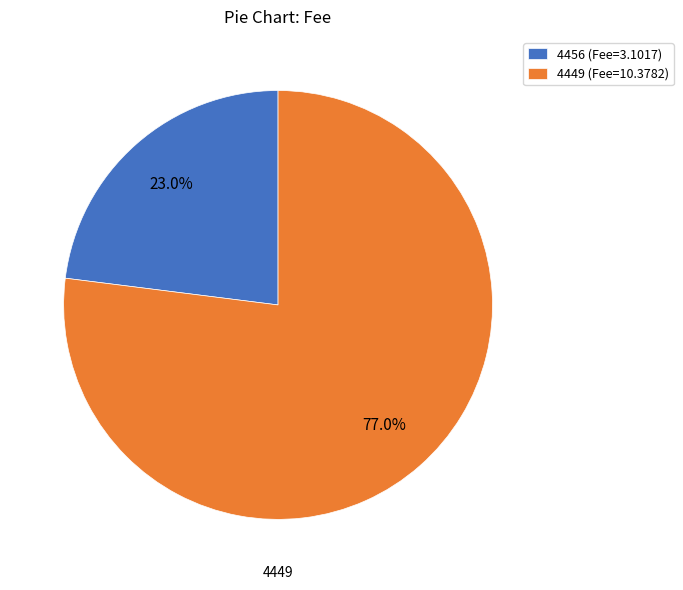

To the nearest percent, what is the difference between the 4449 and 4456 slice percentages?

54%